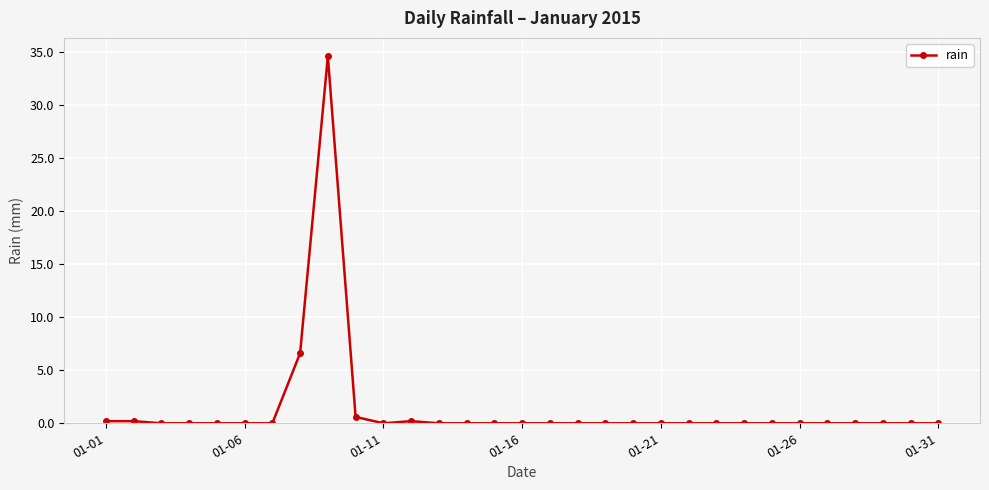

What is the maximum value shown in the chart?

34.6